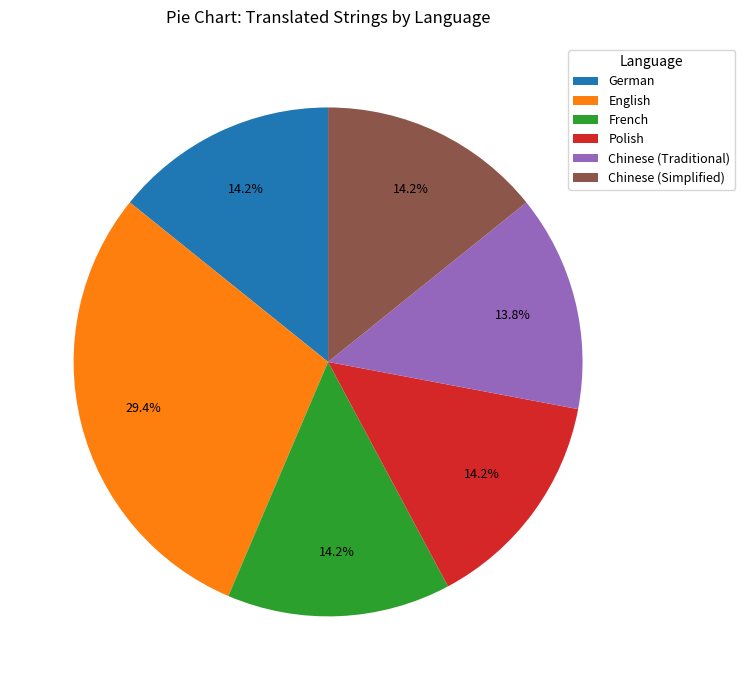

Is it true that Chinese (Traditional) is 14% of the pie?

True